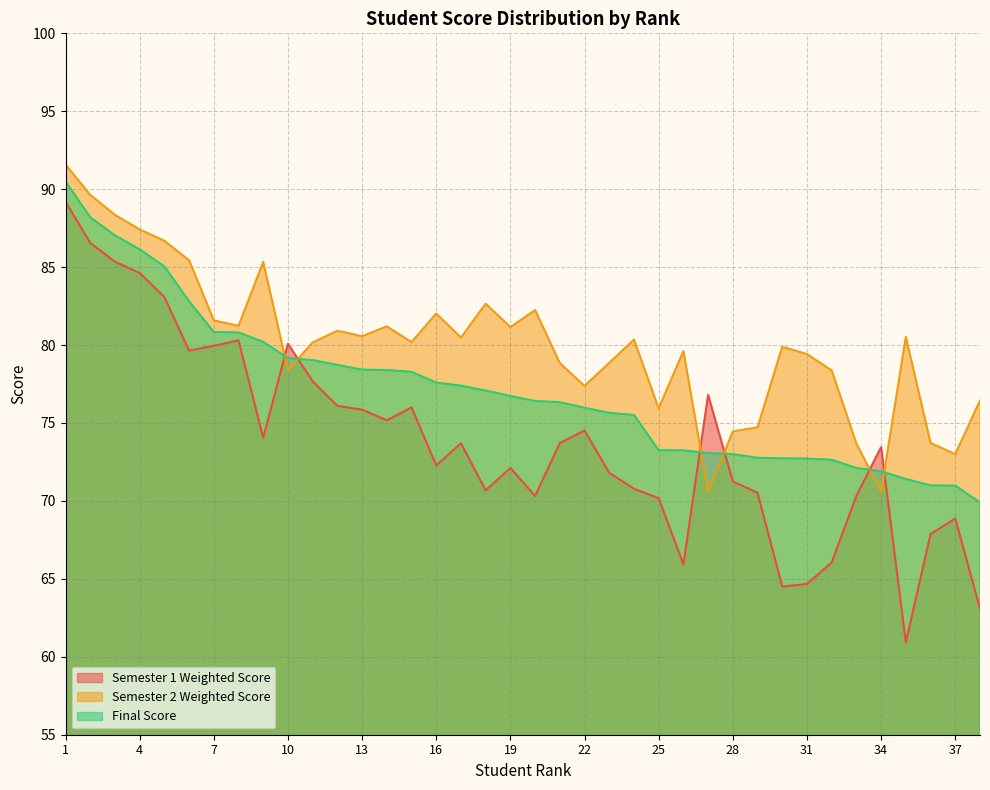

Rank the series by their average value, from lowest to highest.

Semester 1 Weighted Score, Final Score, Semester 2 Weighted Score